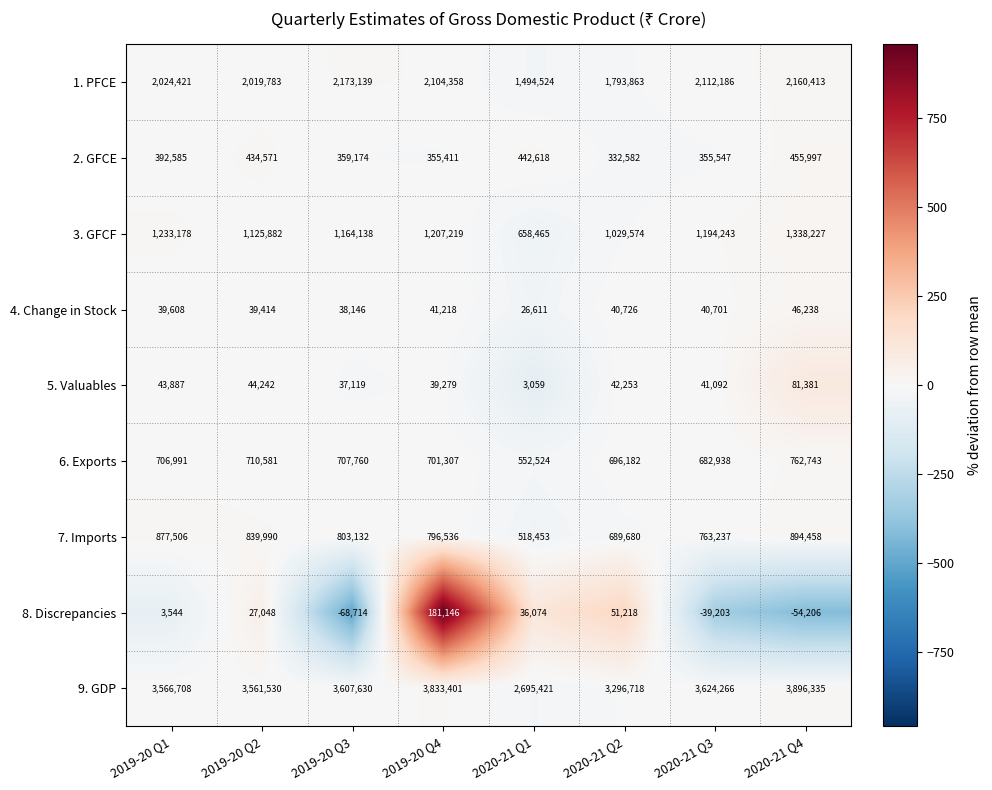

True or false: 6. Exports has a value of 762743 at 2020-21 Q4.

True